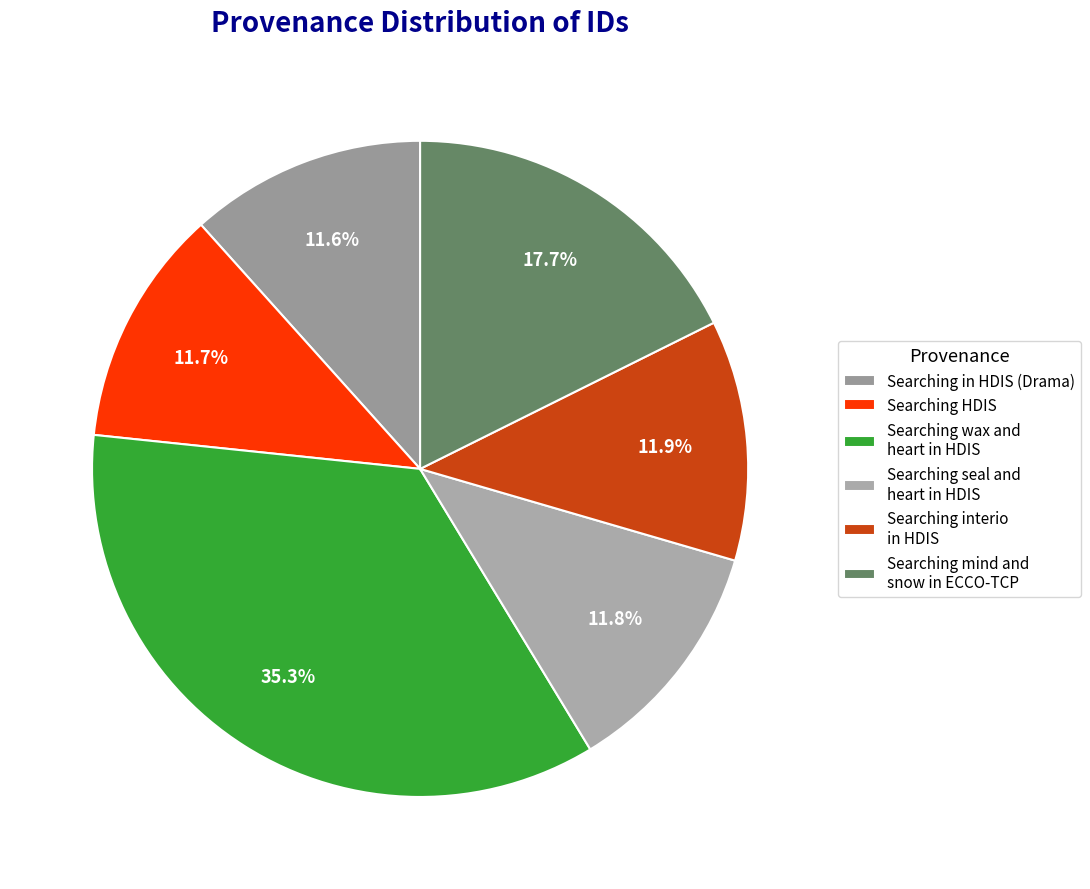

Is Searching HDIS the majority of the pie?

No